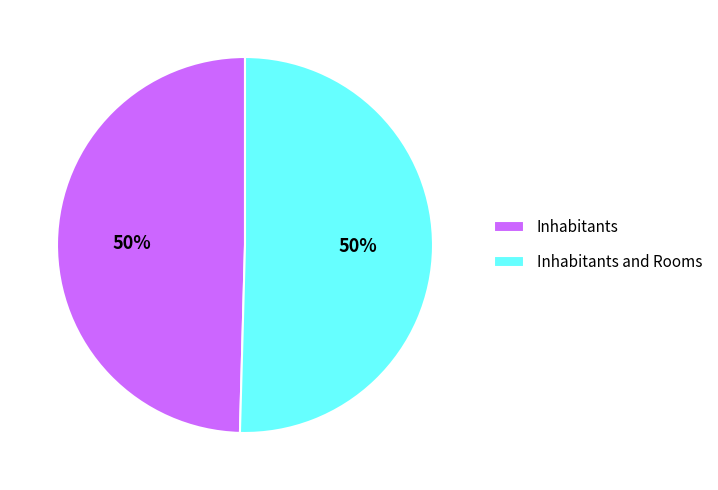

True or false: Inhabitants and Rooms accounts for 50% of the total.

True